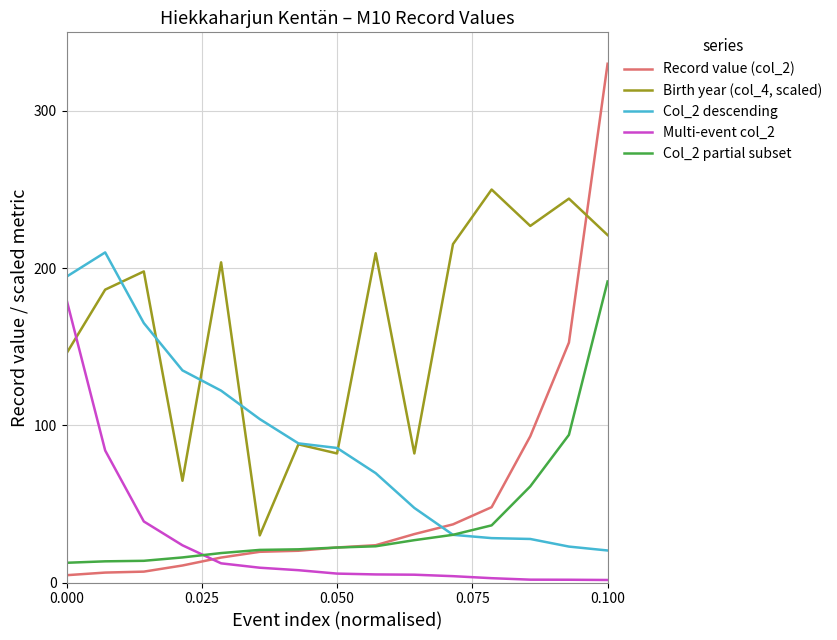

What is the minimum value for Col_2 partial subset?

12.6